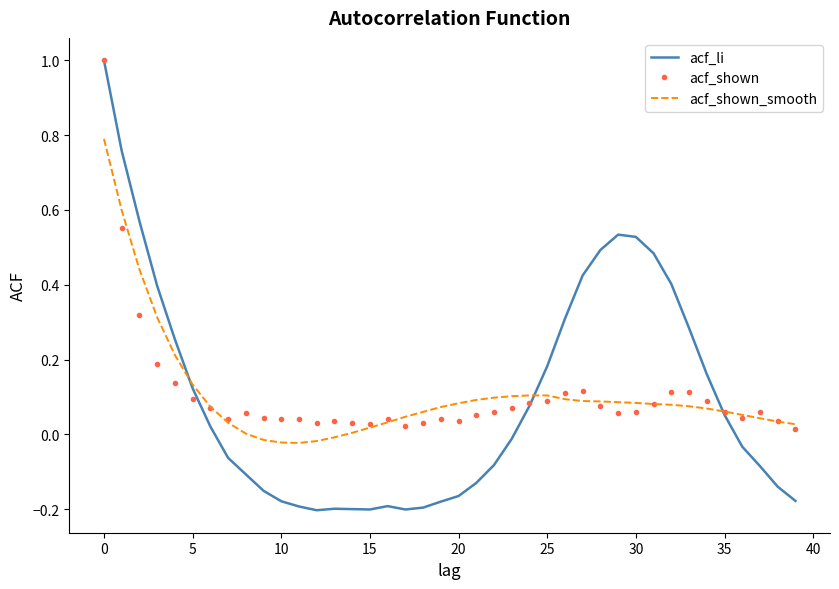

Which series has the widest spread of values?

acf_li